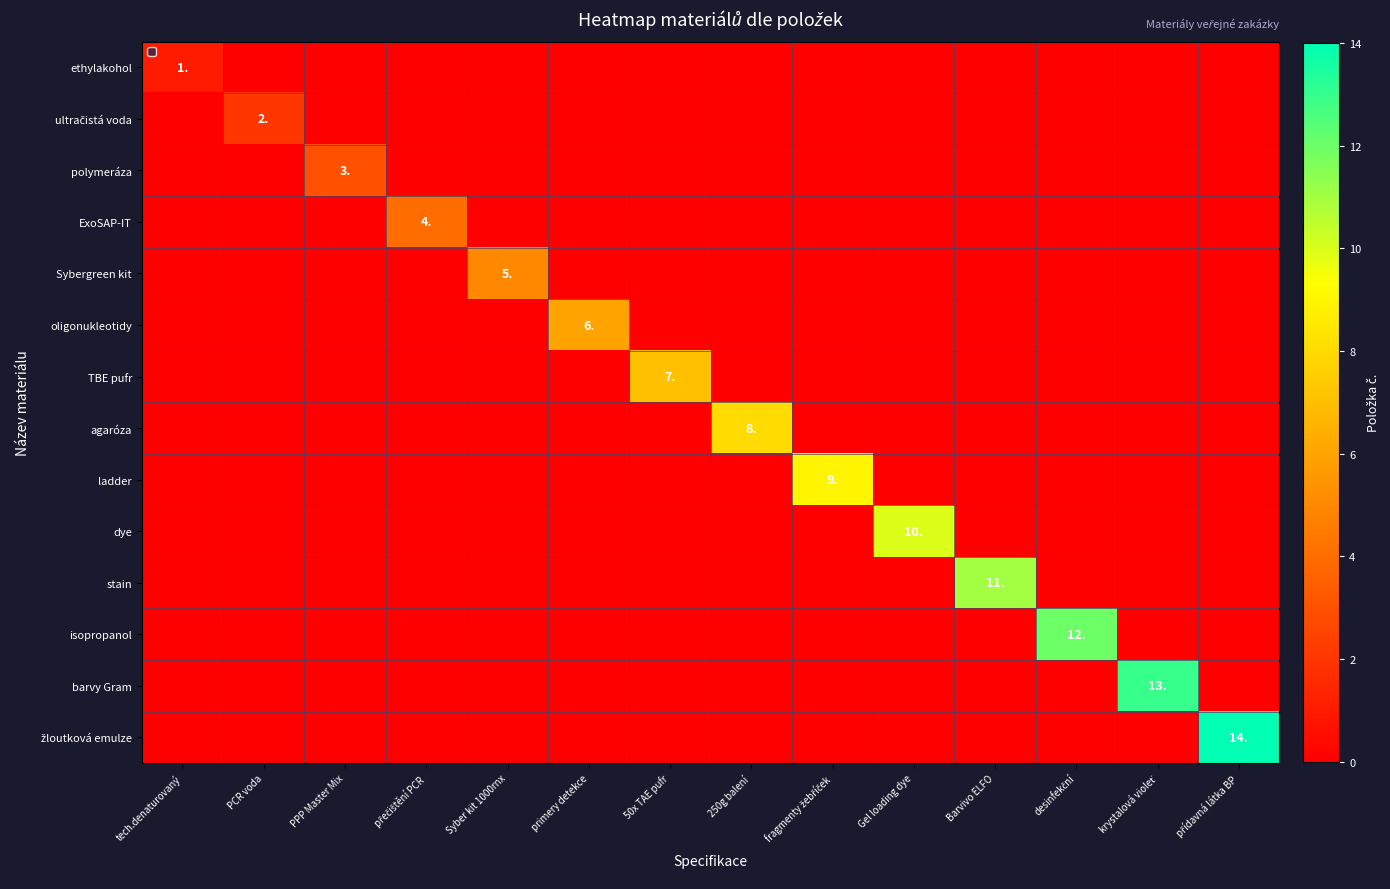

What is the greatest value displayed?

14